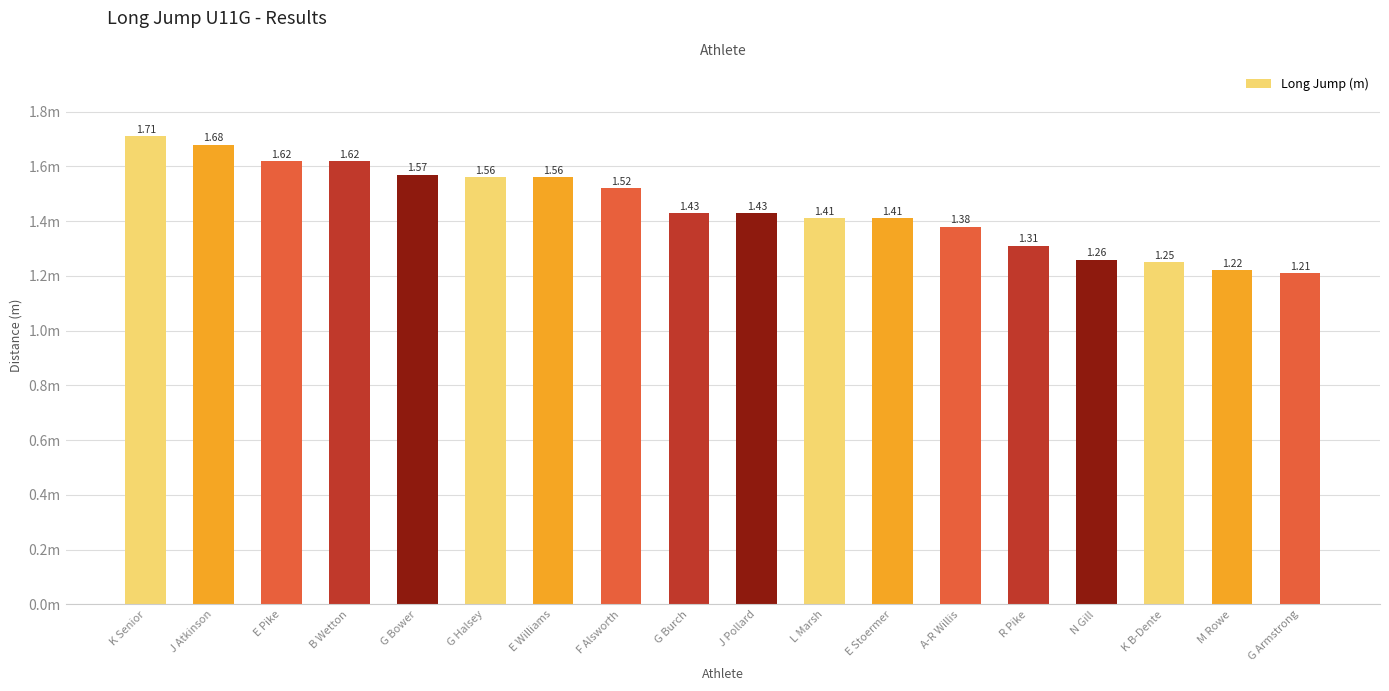

True or false: the data shows 1.6 at G Bower.

True